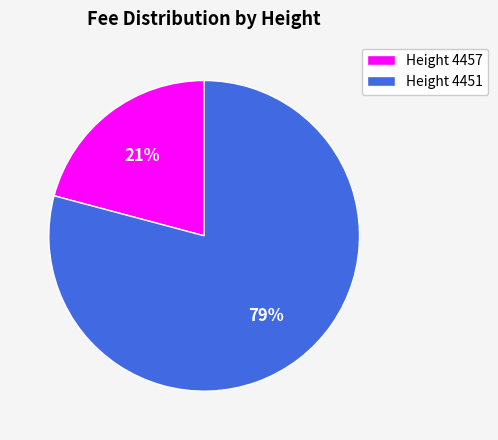

What is the smallest slice in the pie chart?

Height 4457